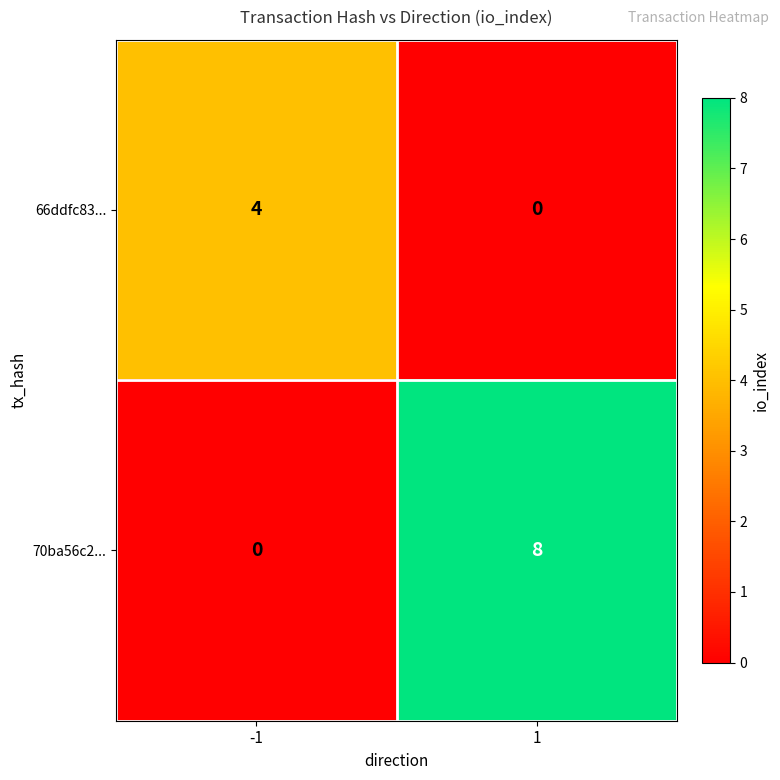

Which series has the largest total across all categories?

70ba56c2...